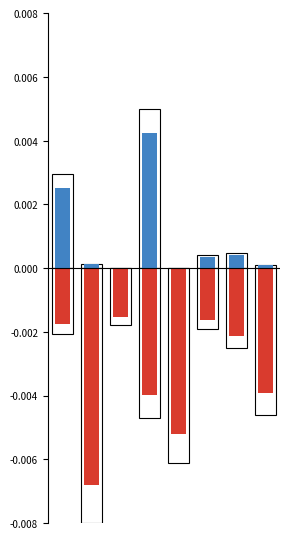

Is it true that вспашка пара га equals -0.0 at 4?

False